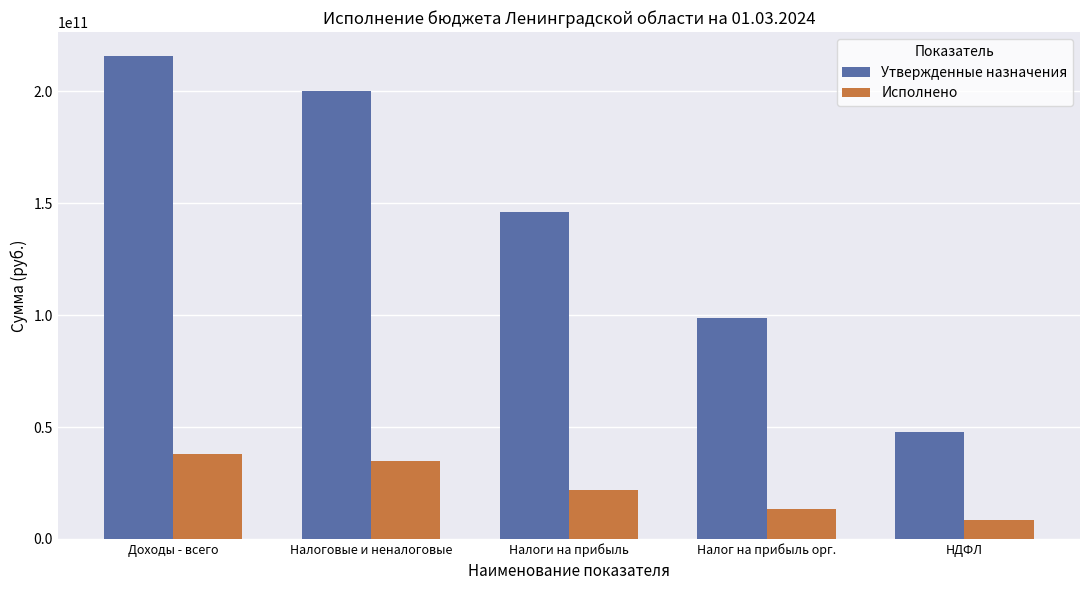

True or false: Утвержденные назначения has a value of 98508895200.0 at Налог на прибыль орг..

True